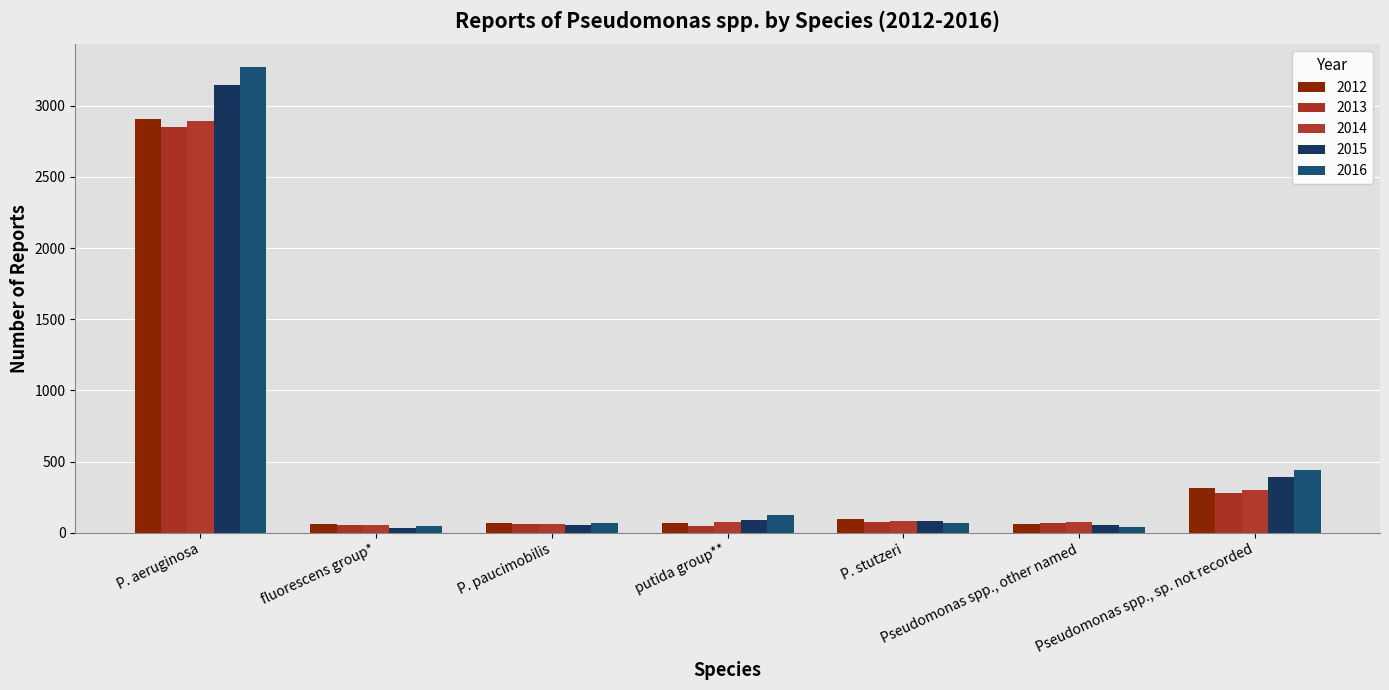

True or false: 2013 has a value of 75 at P. stutzeri.

True